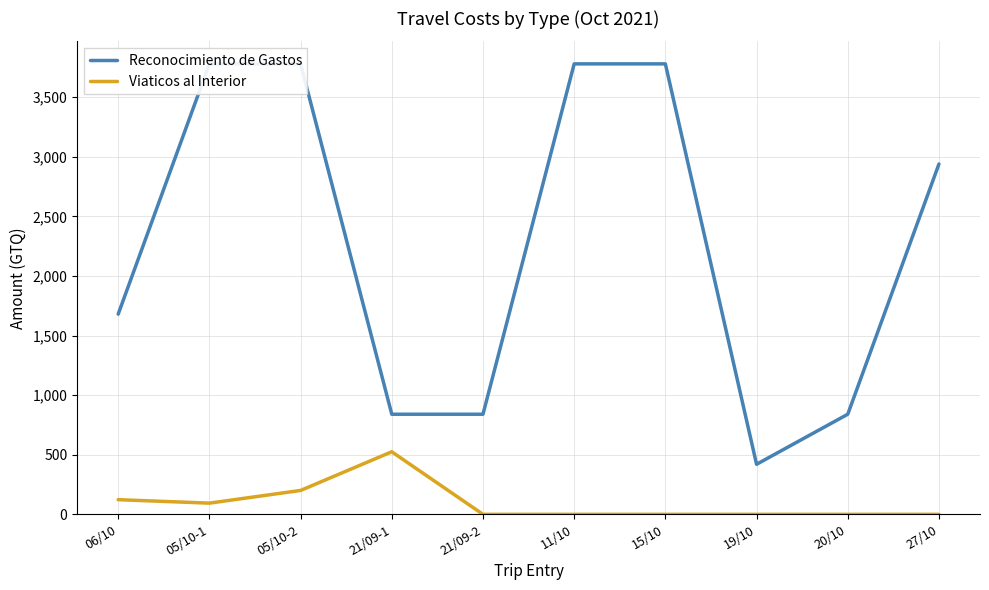

What is the total value across all series at 21/09-1?

1365.0